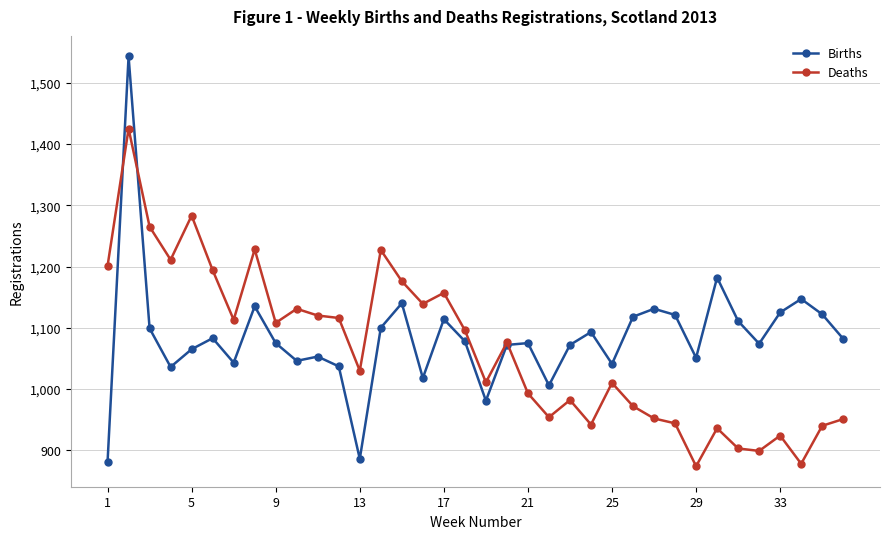

True or false: Deaths has more than 2 points higher than both neighbors.

True